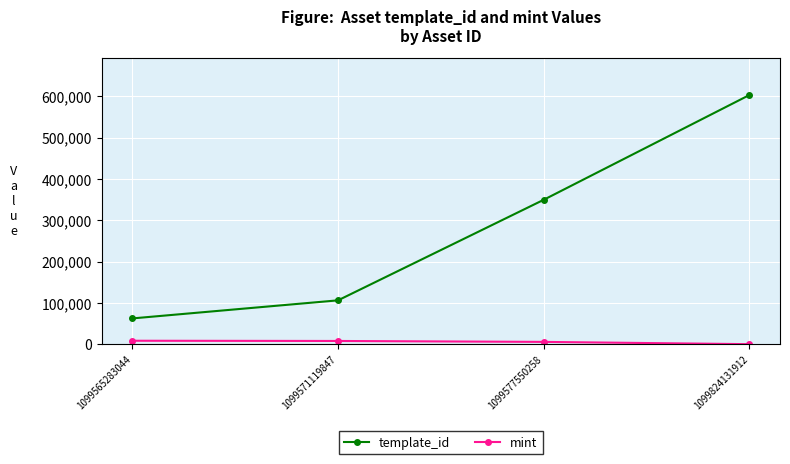

True or false: template_id and mint intersect in this chart.

False